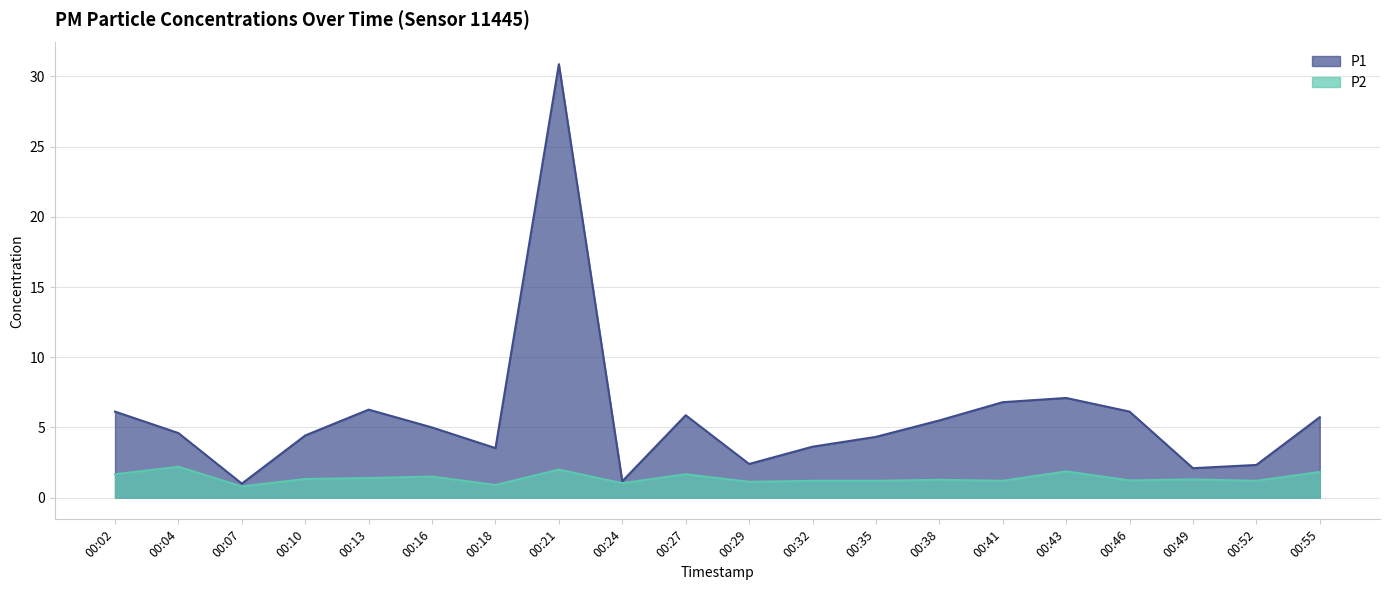

What is the value of the P2 point at the 17th from the left?

1.2